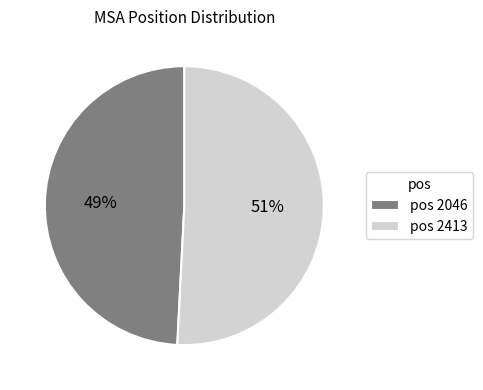

To the nearest percent, what portion does pos 2413 represent?

51%